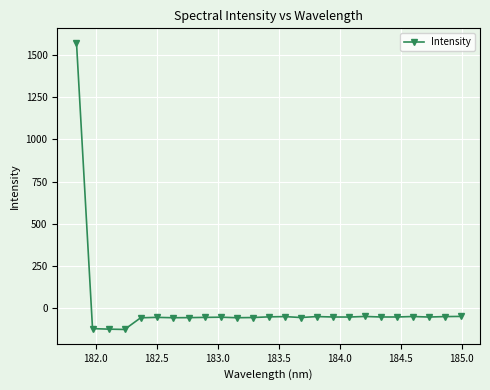

What is the difference between the maximum and minimum values?

1696.5